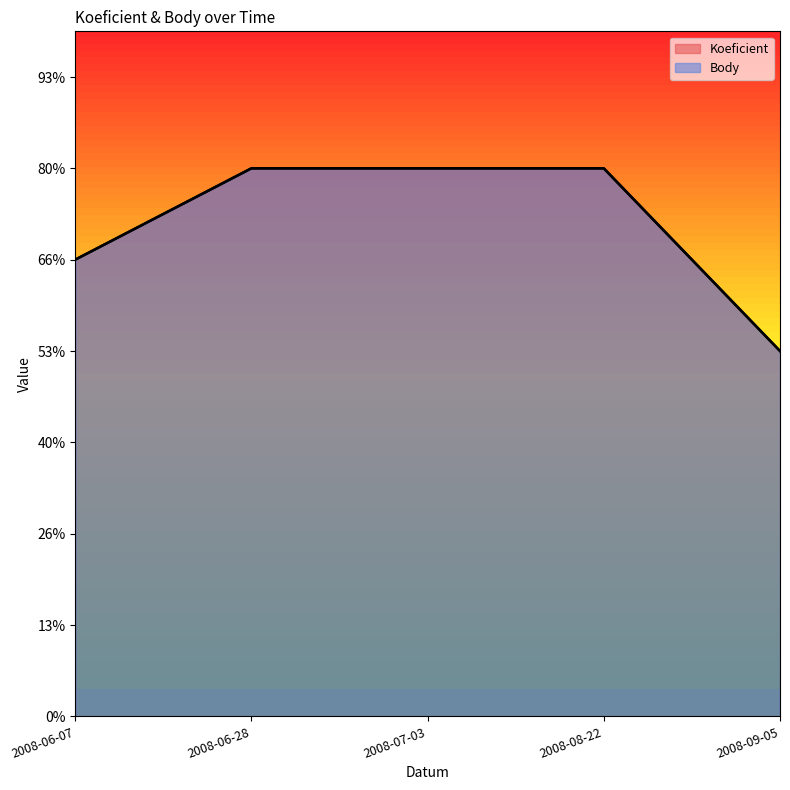

At how many categories does at least one series exceed 5?

3